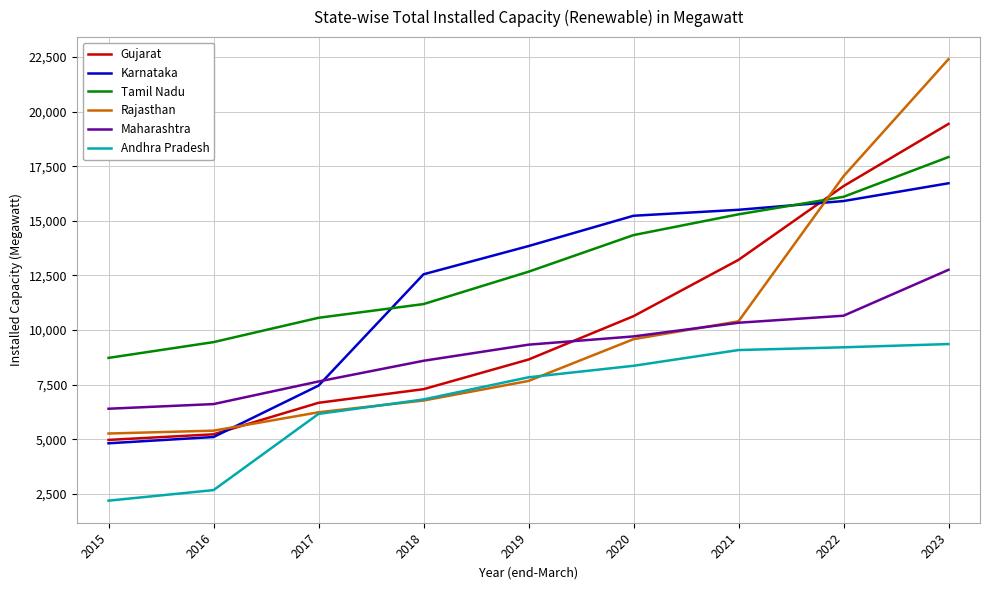

Read the Rajasthan value at 2018.

6776